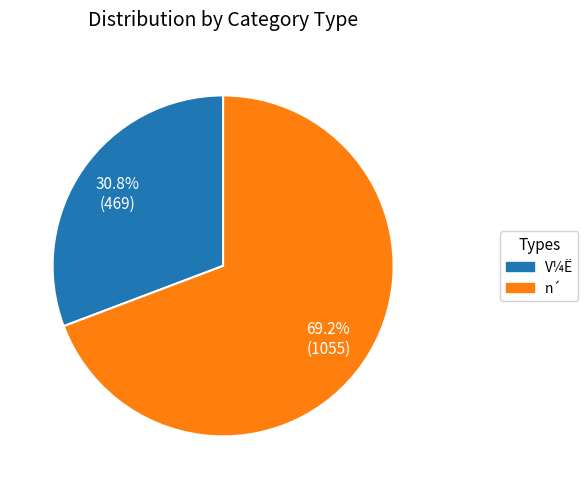

Is there a majority slice in this chart?

Yes